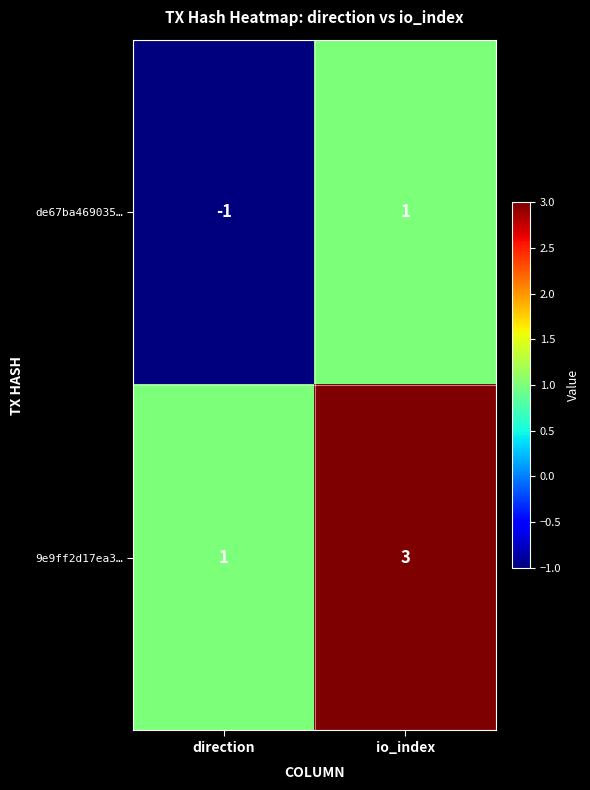

What is the maximum value shown in the chart?

3